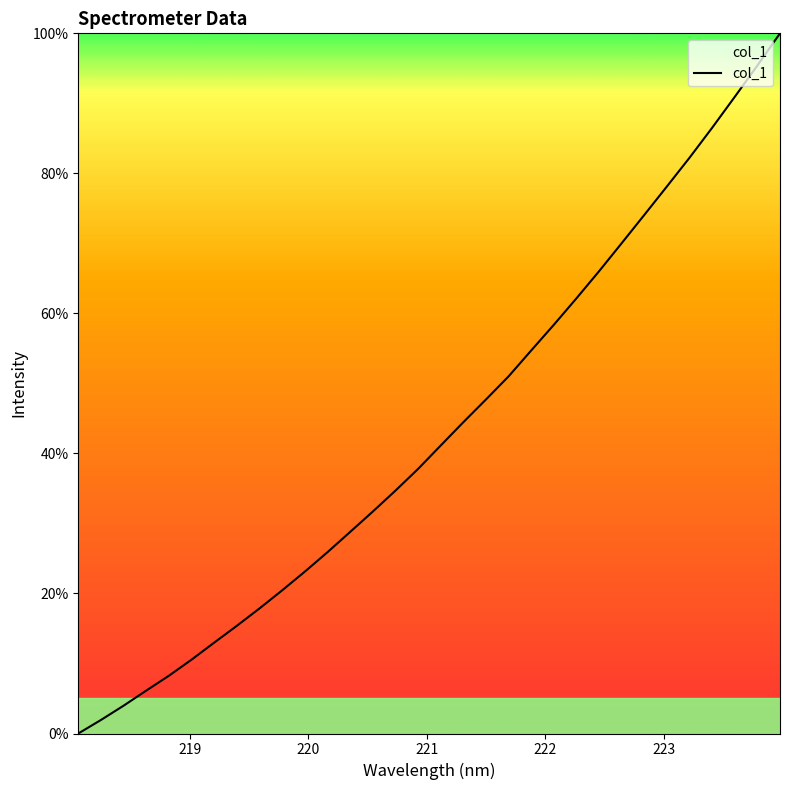

Count the number of data series in this chart.

1